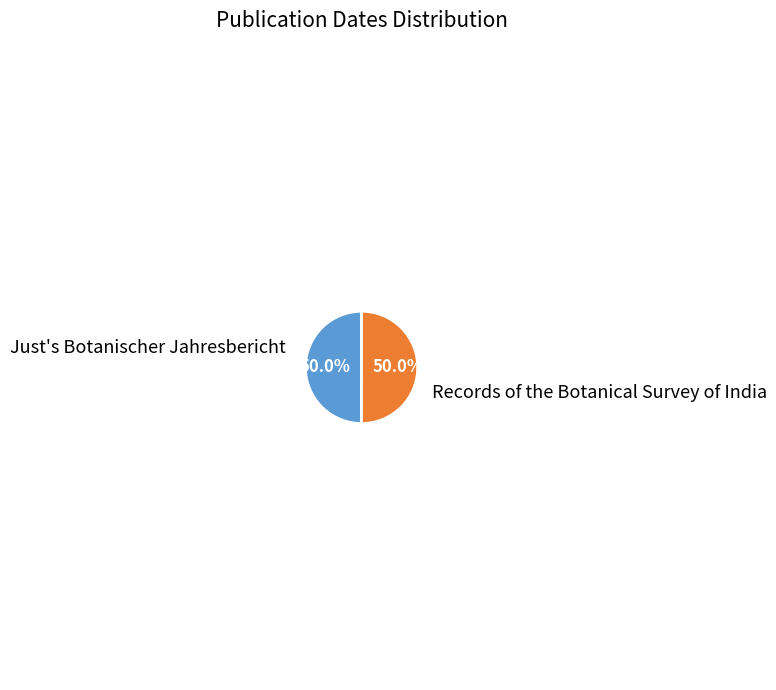

What is the largest slice in the pie chart?

Records of the Botanical Survey of India